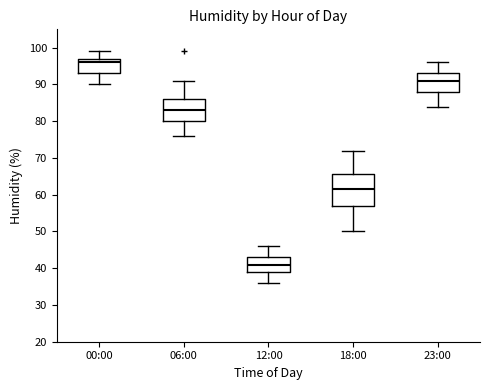

Where is the upper edge of the box for 12:00 on the y-axis? The values are not printed on the chart, so give them approximately, as read against the axis.

43